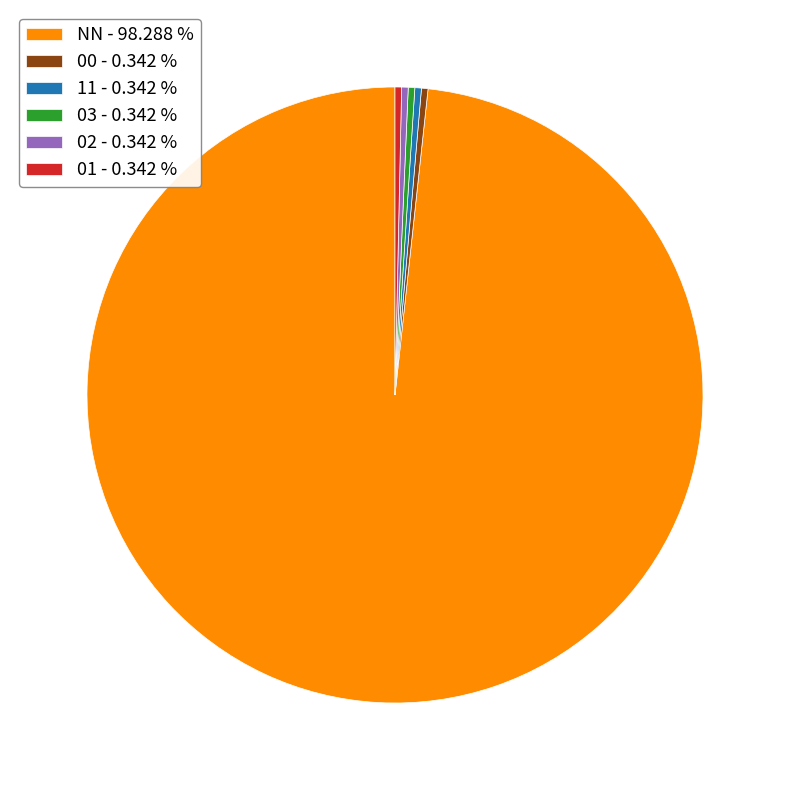

Count the number of slices in the pie.

6